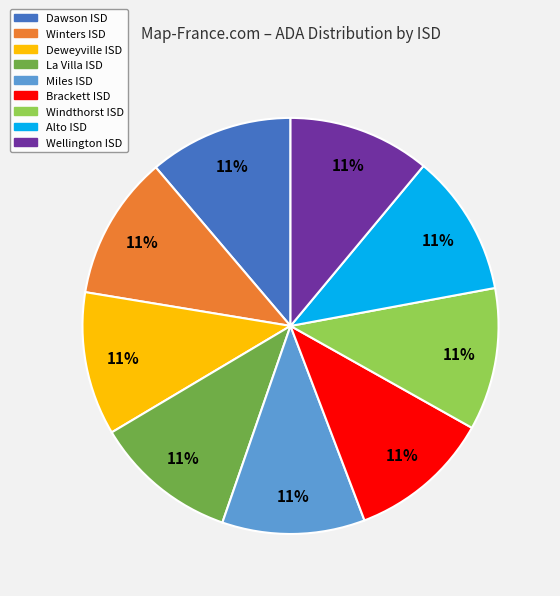

To the nearest percent, what portion does Alto ISD represent?

11%